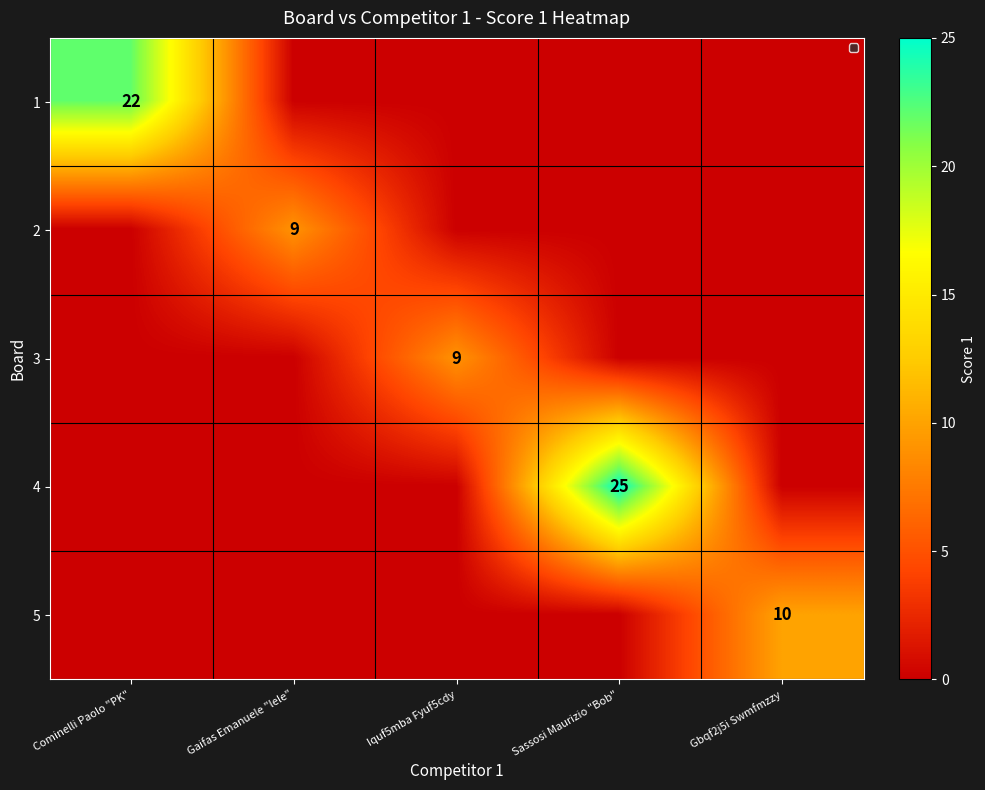

At which label is 5 closest to 5?

Cominelli Paolo "PK"